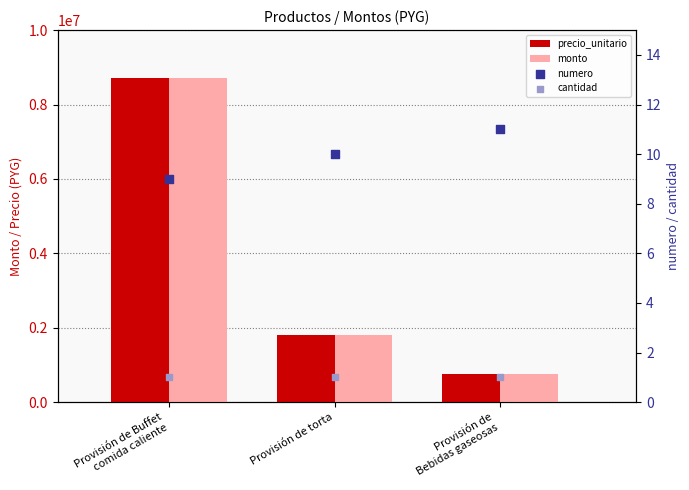

What is the total value across all series at Provisión de
Bebidas gaseosas?

1530012